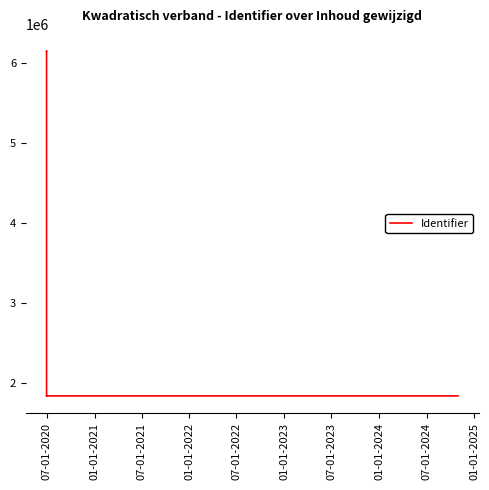

What is the label of the 8th point from the right?

07-01-2020